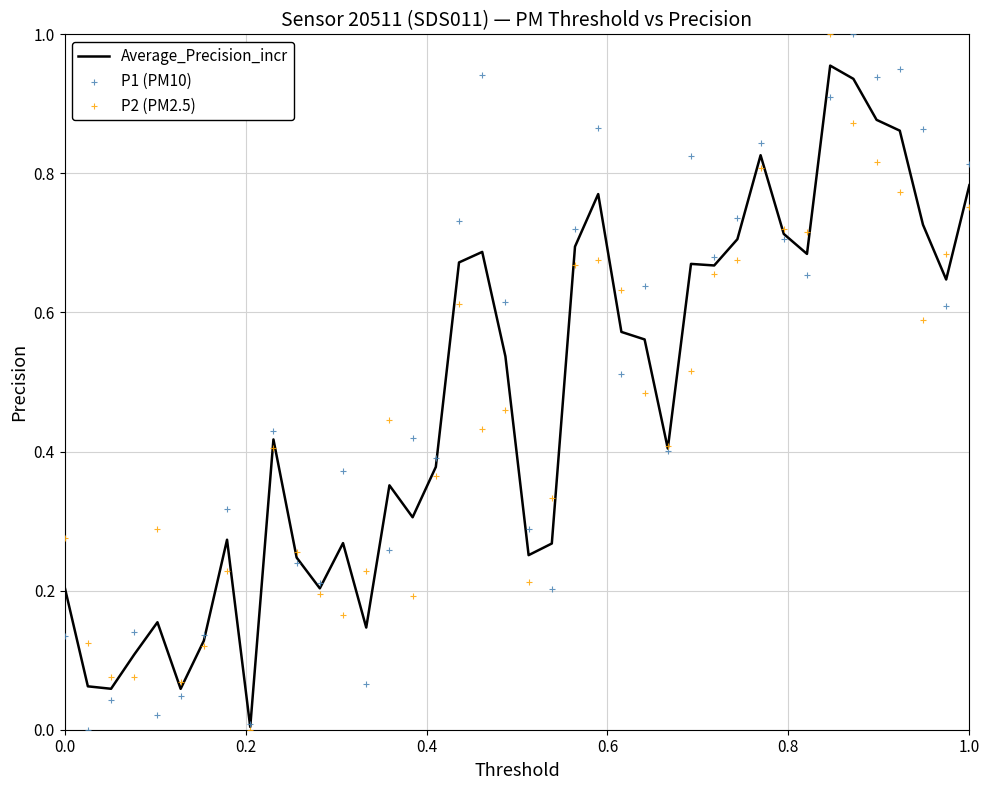

What are all the series names shown in the legend?

Average_Precision_incr, P1 (PM10), P2 (PM2.5)